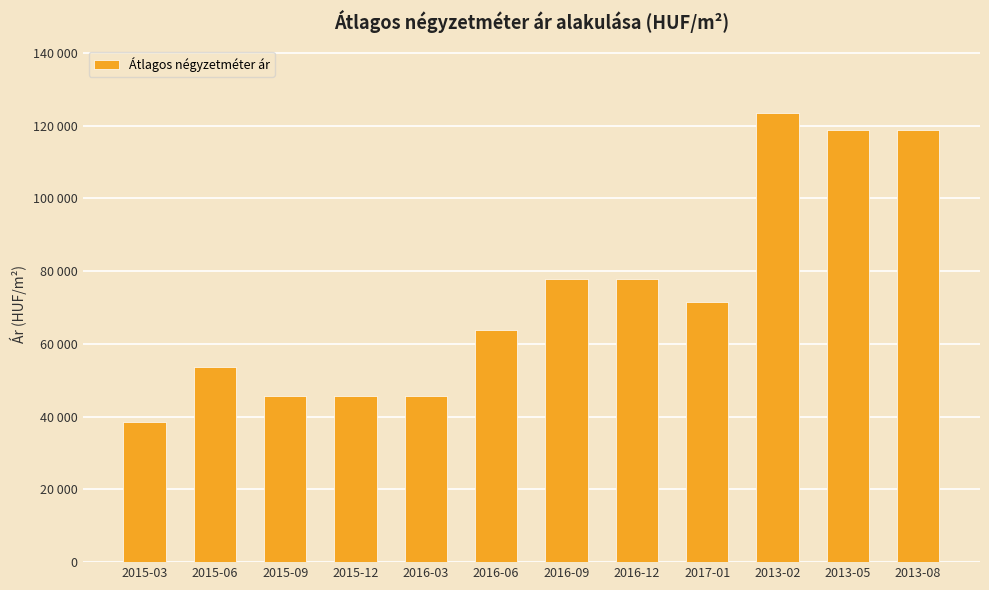

What is the sum of all values?

880975